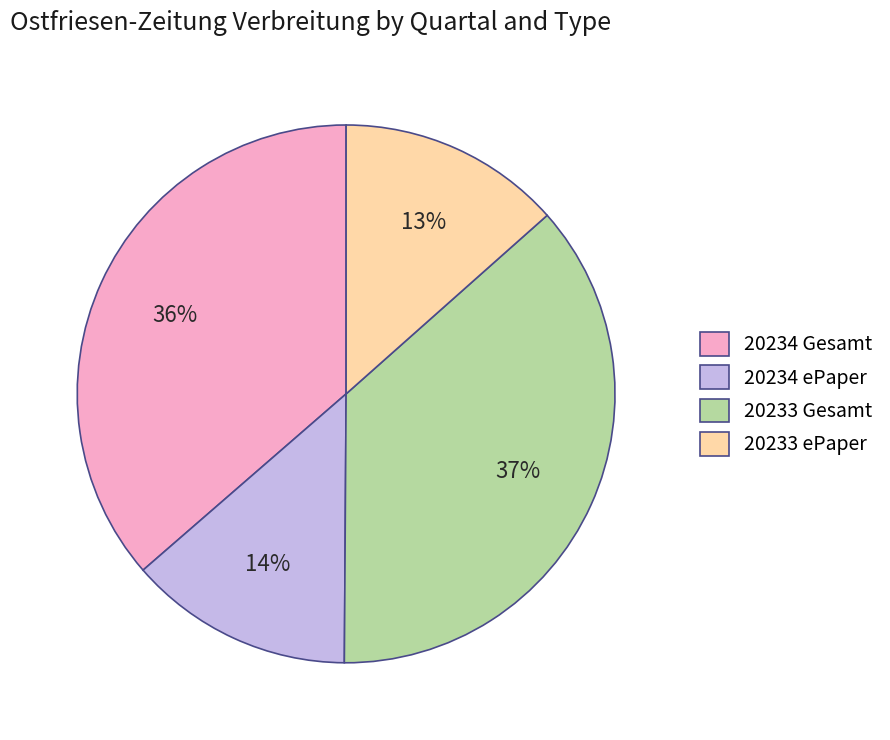

Does 20234 ePaper represent more than half of the total?

No